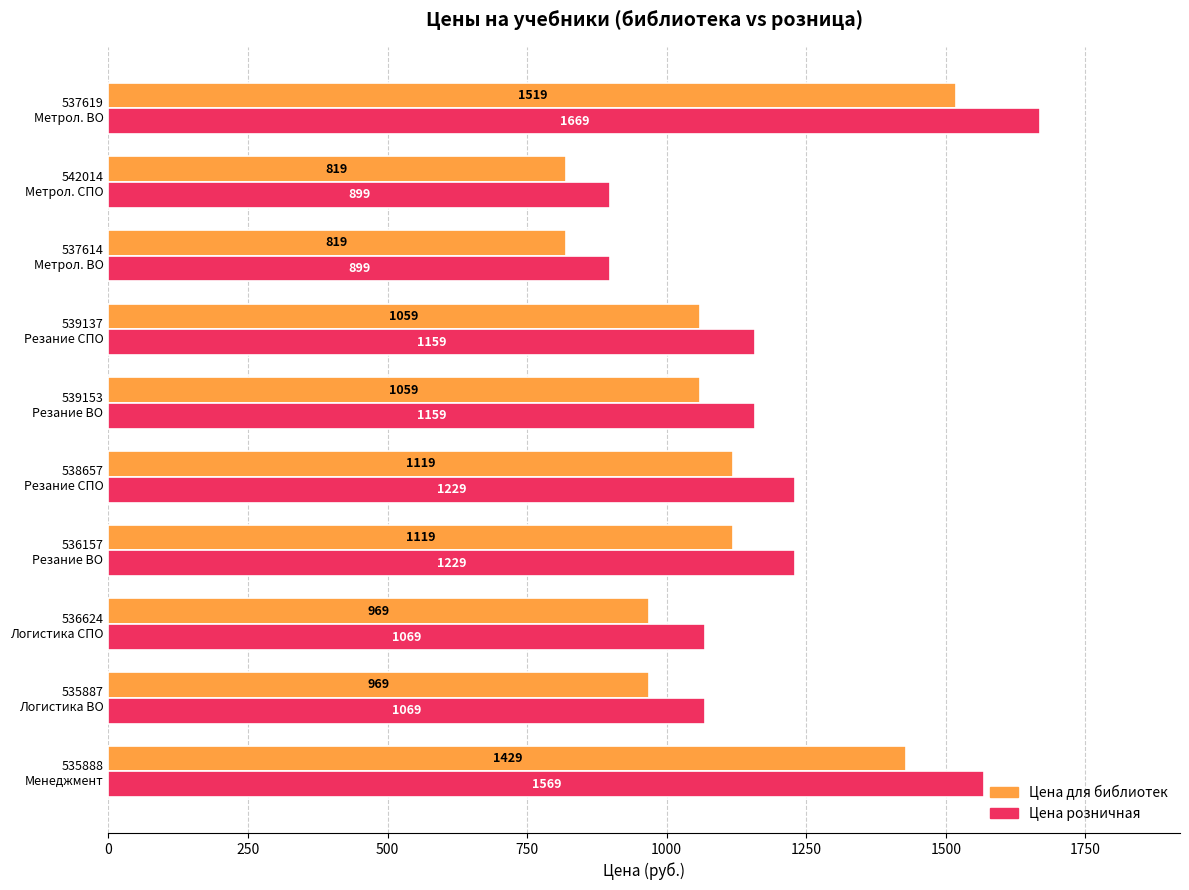

At how many categories does at least one series exceed 960?

8